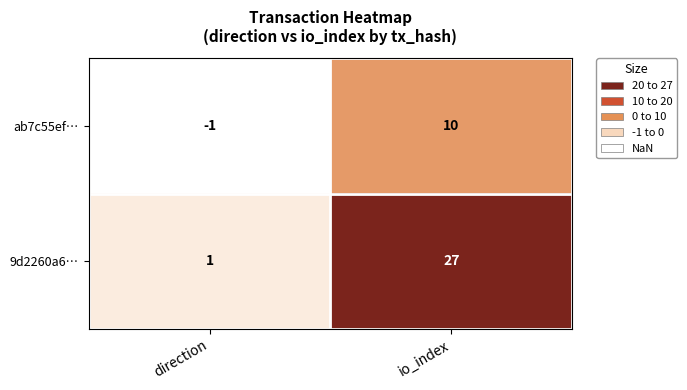

List the labels in order of ab7c55ef… value, largest first.

io_index, direction